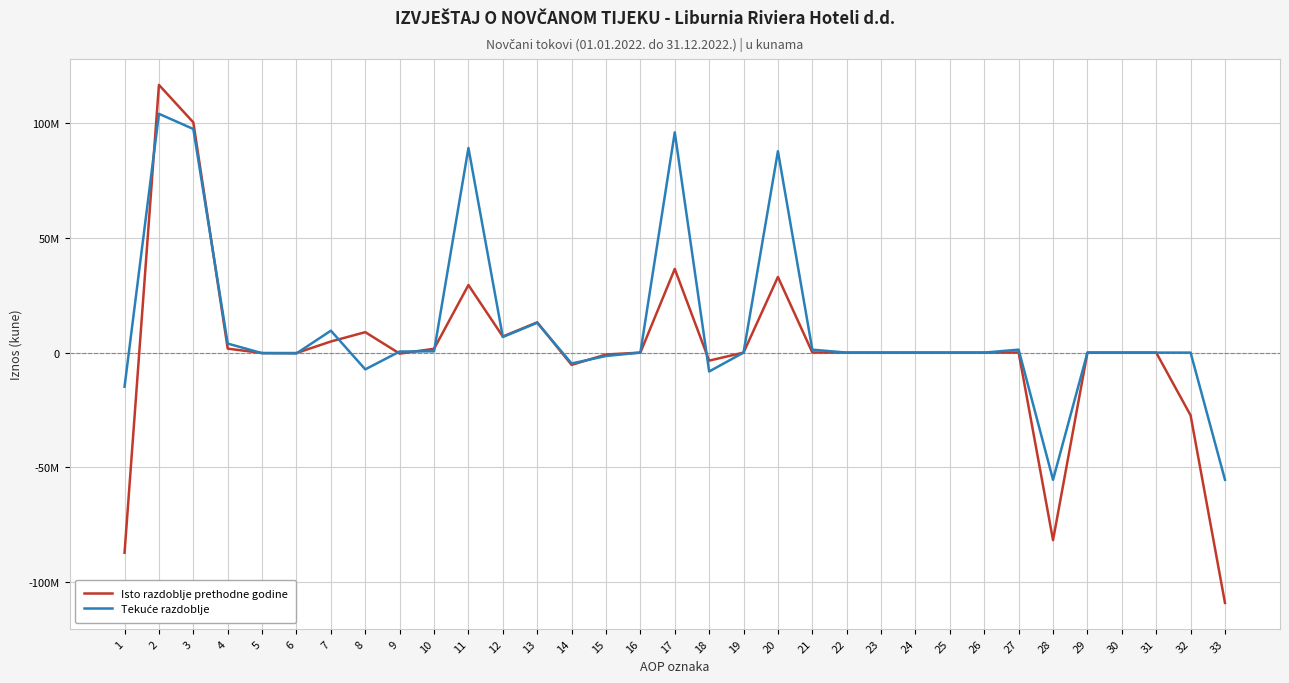

Is this an area chart (filled region under the line)?

No